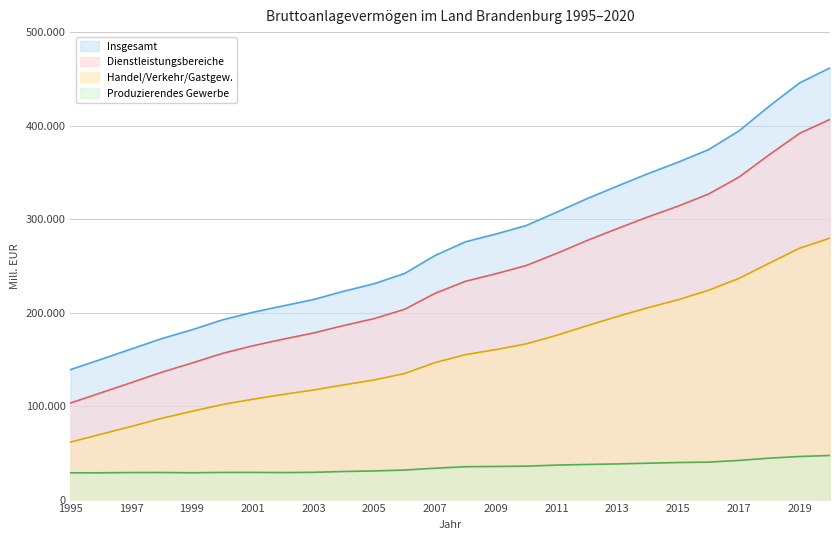

The Produzierendes Gewerbe series shows 40272.4 at 1995. True or false?

False